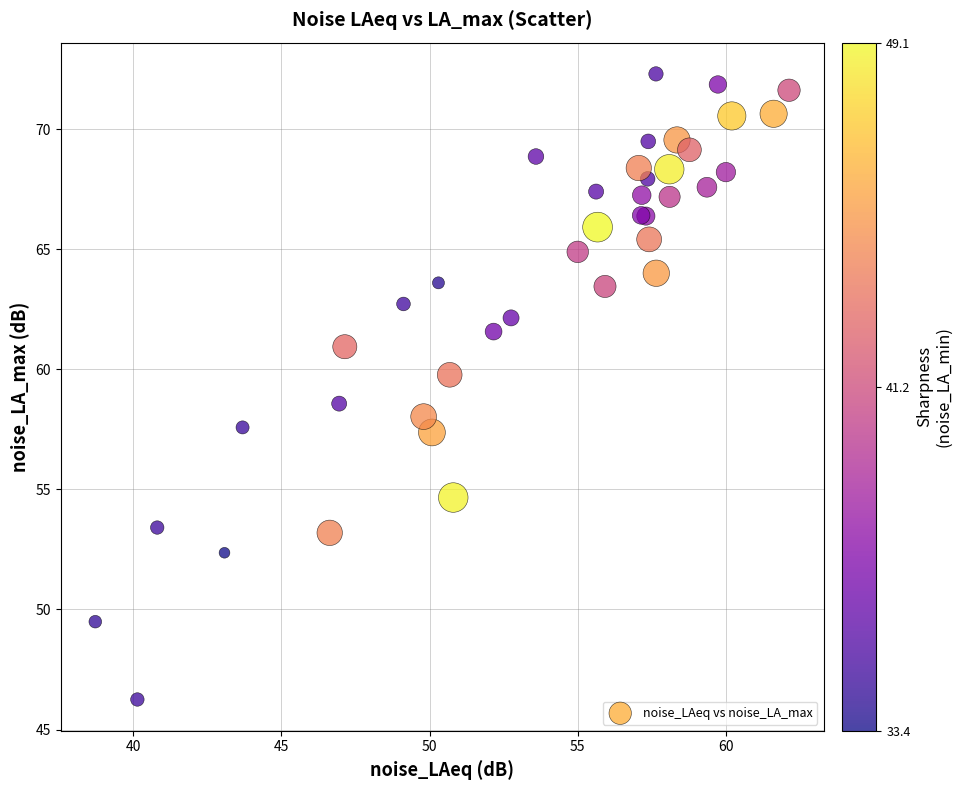

What Y value in the scatter plot is closest to 59?

58.6